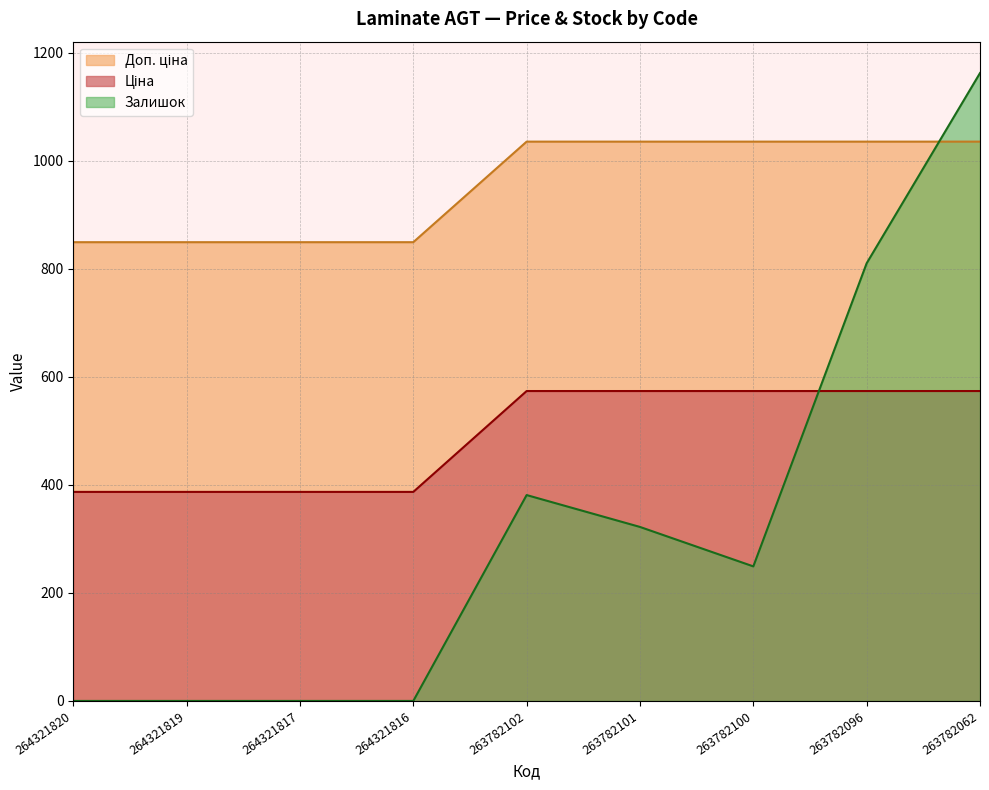

How many lines are shown in the chart?

3